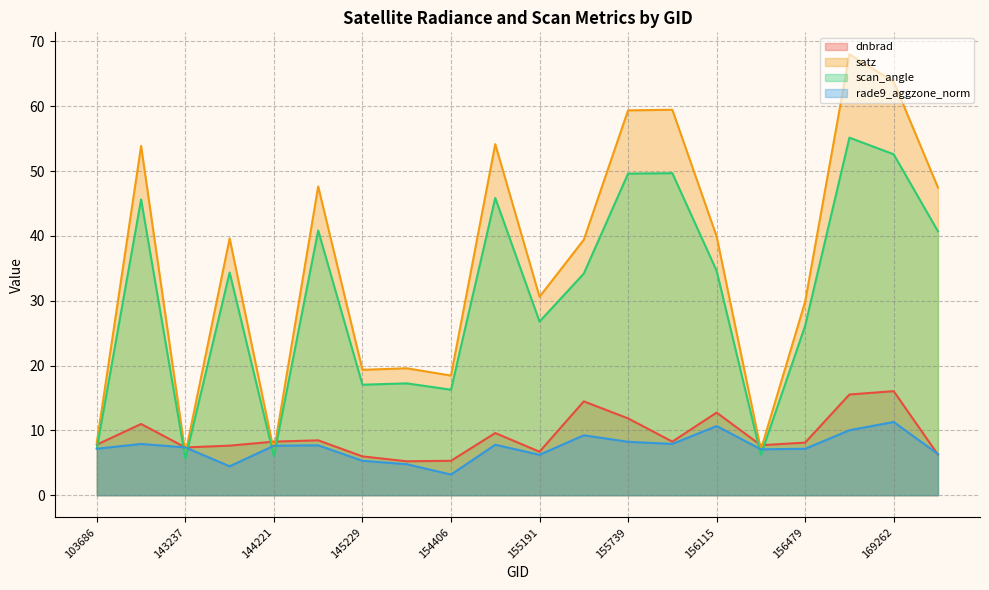

List the series in order of their peak value, highest first.

satz, scan_angle, dnbrad, rade9_aggzone_norm